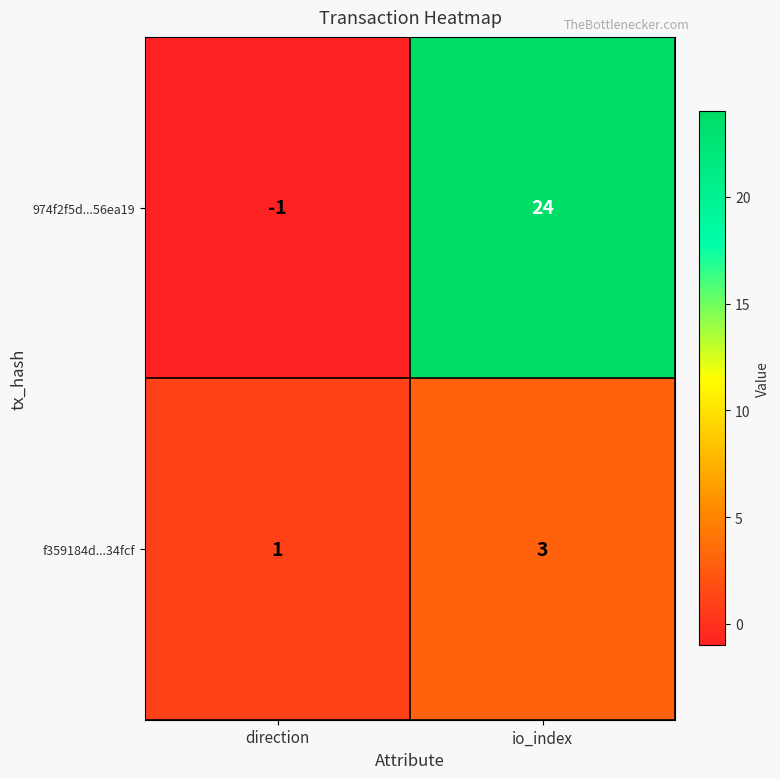

Which series has the largest total across all categories?

974f2f5d...56ea19